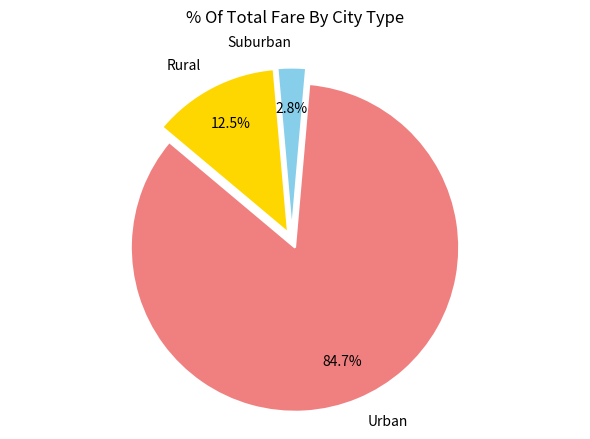

Approximately how many times larger is the value at Urban compared to Rural?

6.8